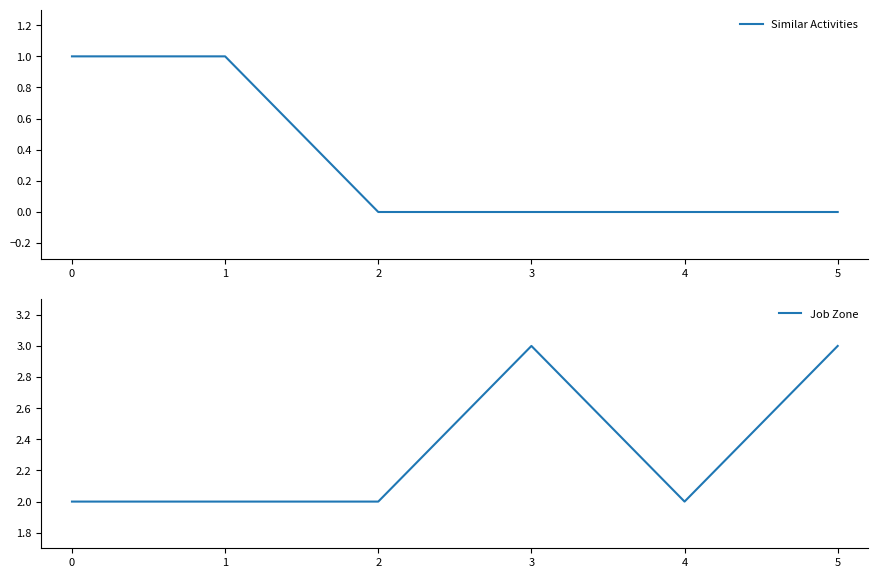

True or false: Similar Activities has more than 2 interior local peaks.

False